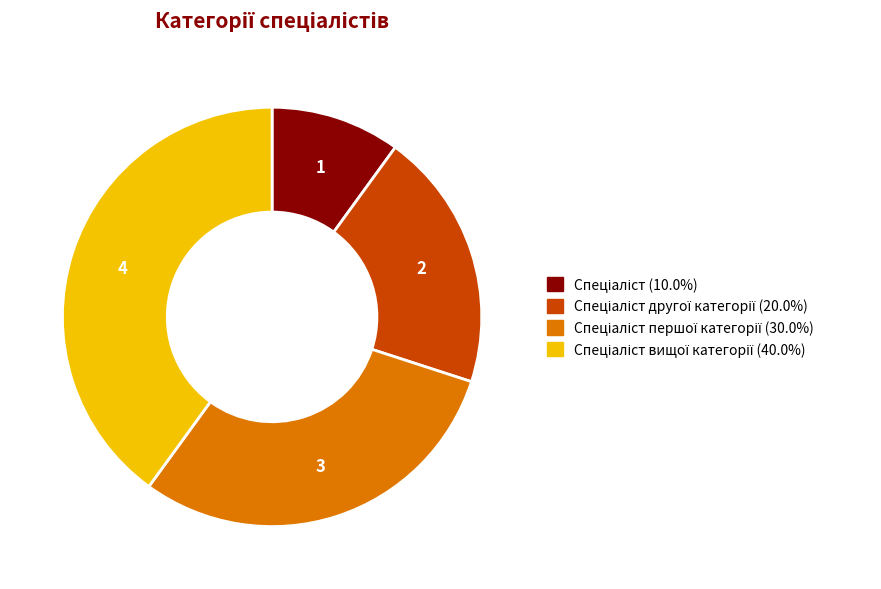

Is there any slice that represents more than half of the pie?

No